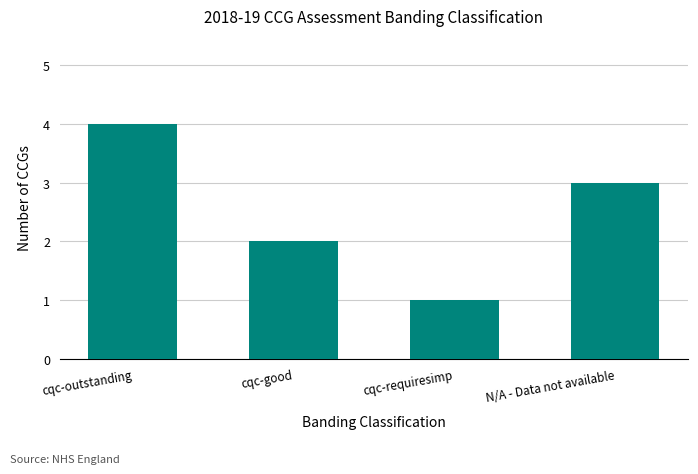

What is the label of the 3rd bar from the left?

cqc-requiresimp